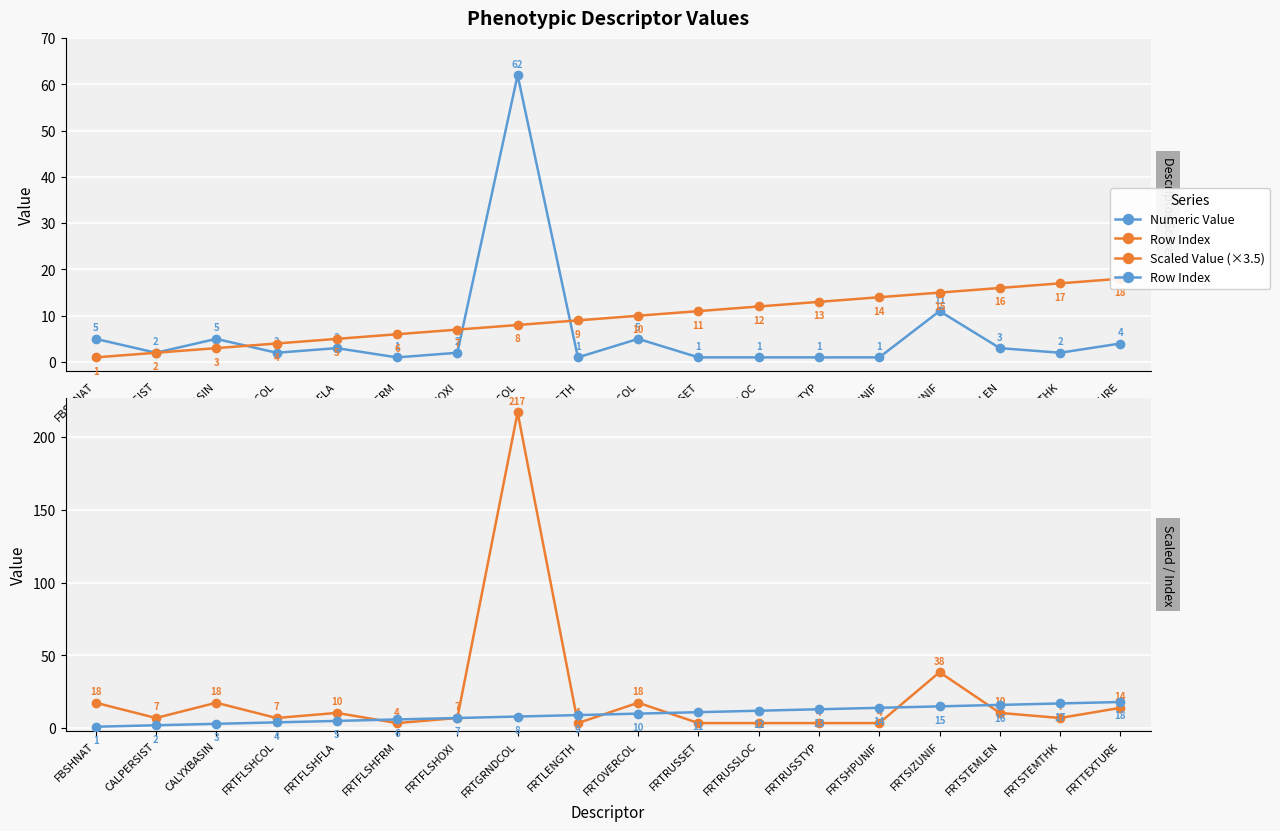

What are all the series names shown in the legend?

Numeric Value, Row Index, Scaled Value (×3.5)